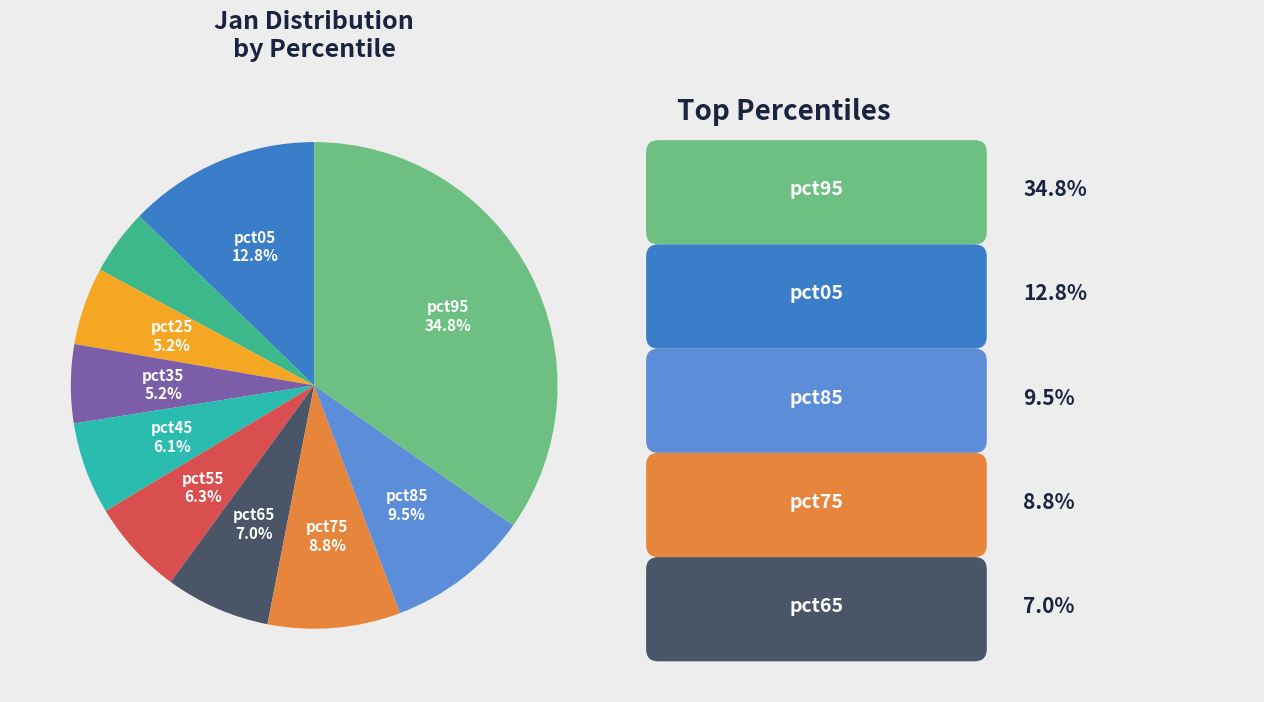

How many segments does this pie chart have?

10